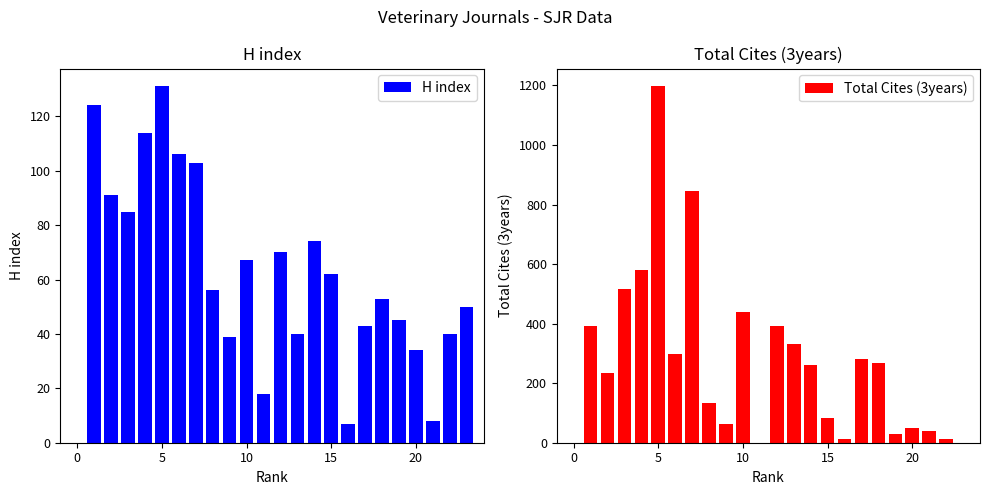

Rank the series by their average value, from highest to lowest.

Total Cites (3years), H index